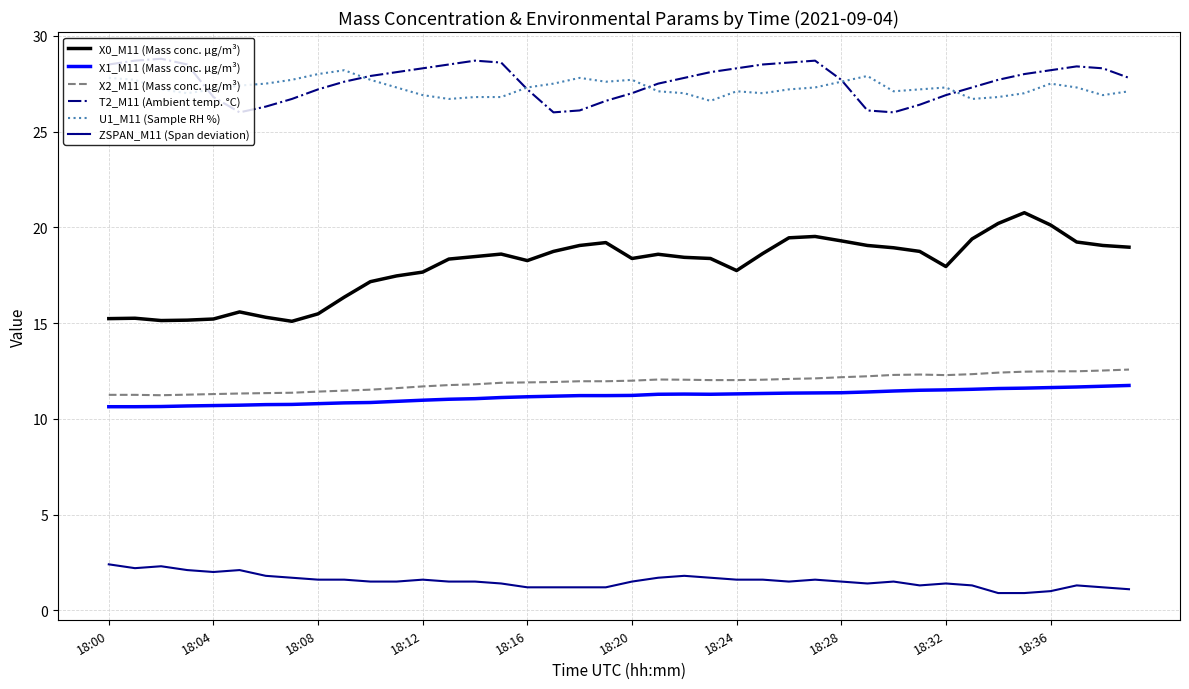

What is the minimum value for X1_M11 (Mass conc. μg/m³)?

10.6